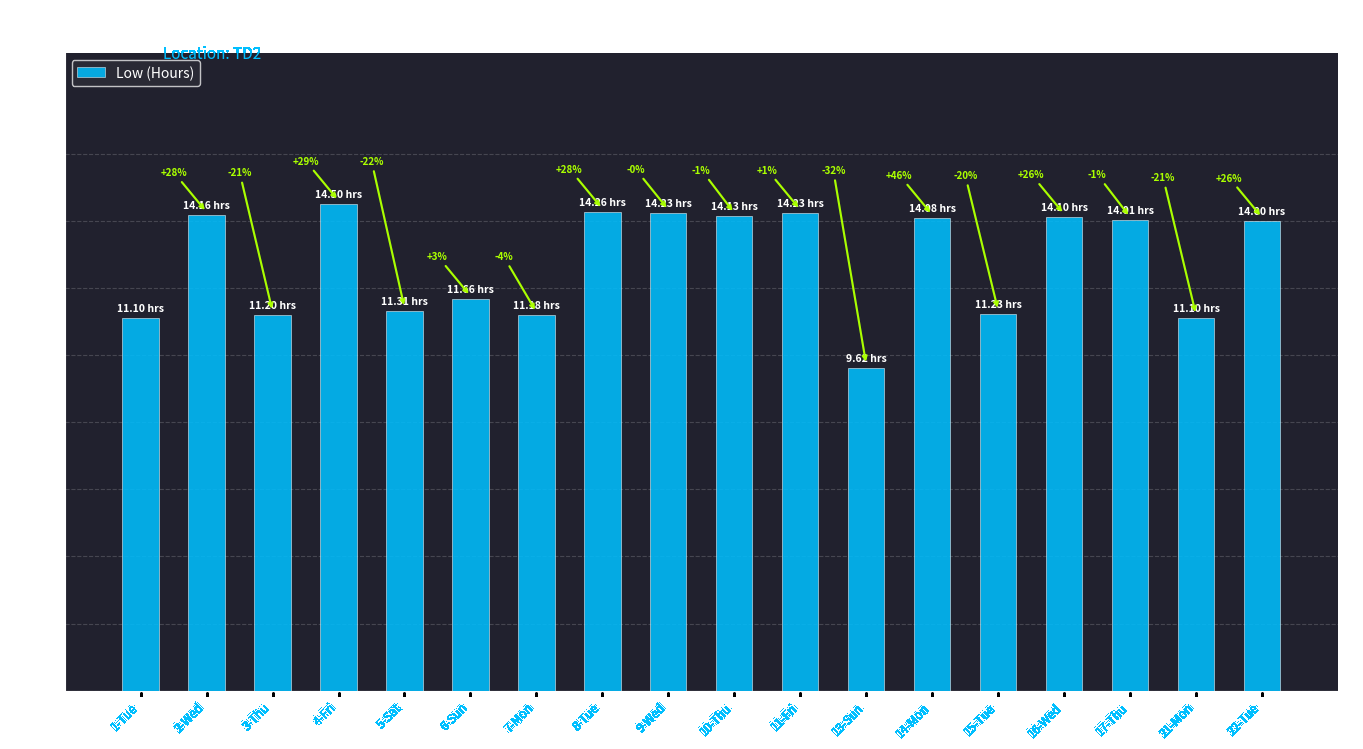

What position from the right is 22-Tue?

1